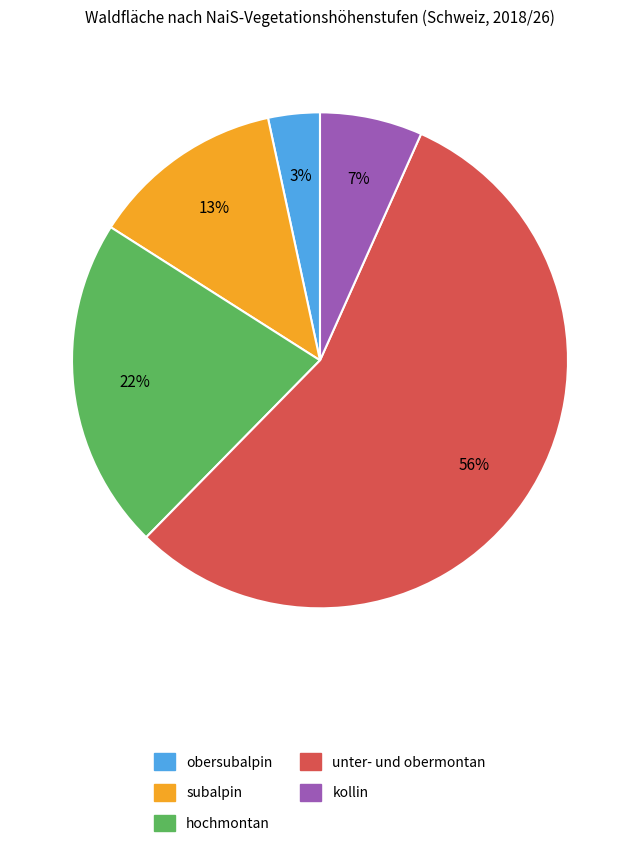

Count the number of slices in the pie.

5